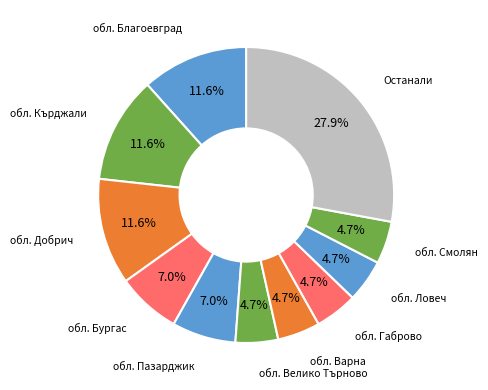

Count the number of slices in the pie.

11